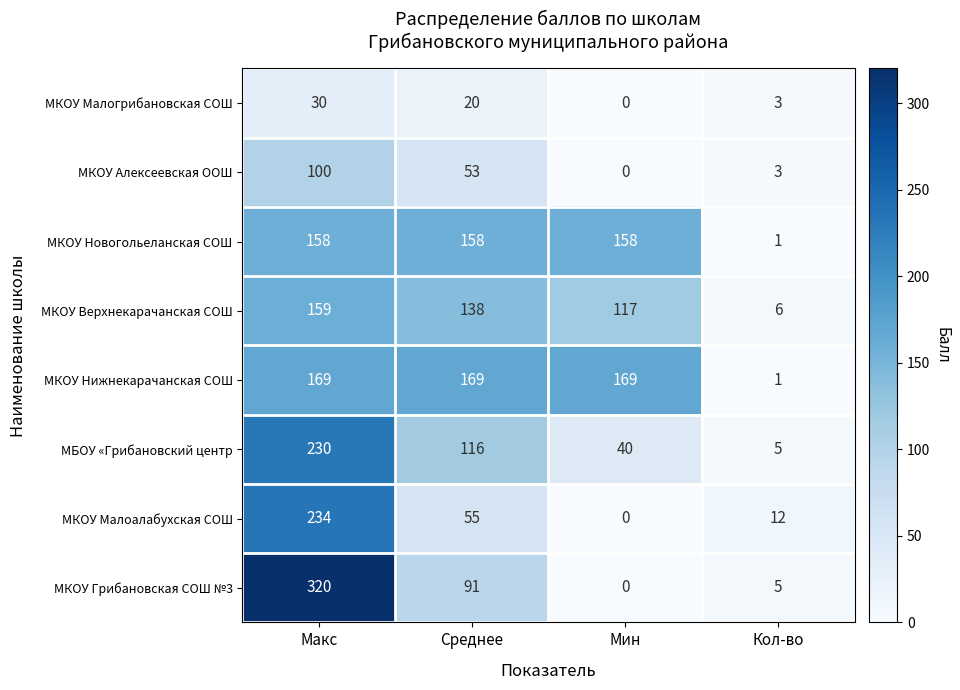

The value of МКОУ Нижнекарачанская СОШ at Среднее is 169. True or false?

True